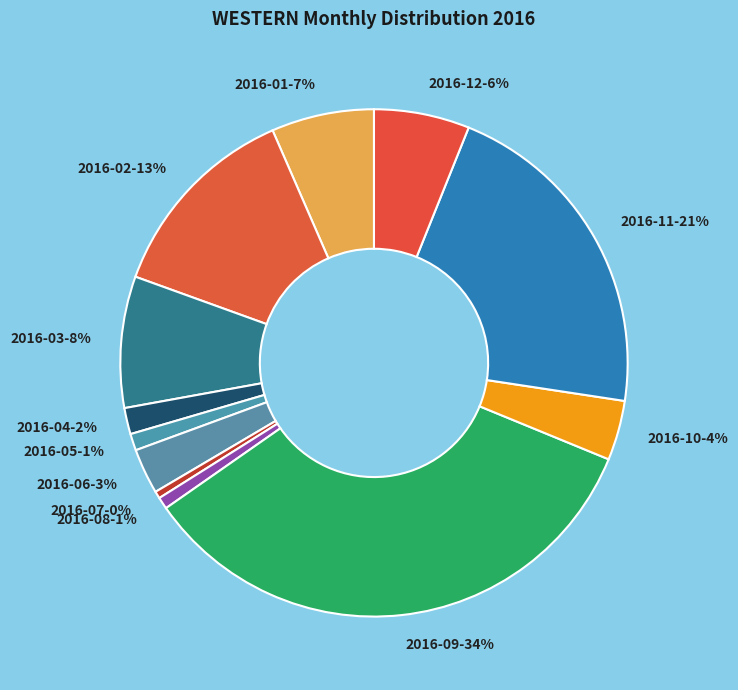

To the nearest percent, what portion does 2016-10-4% represent?

4%